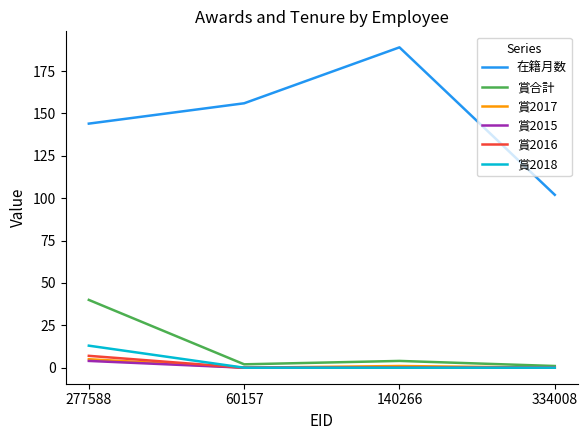

What is the difference between the second highest and minimum values in the 在籍月数 series?

54